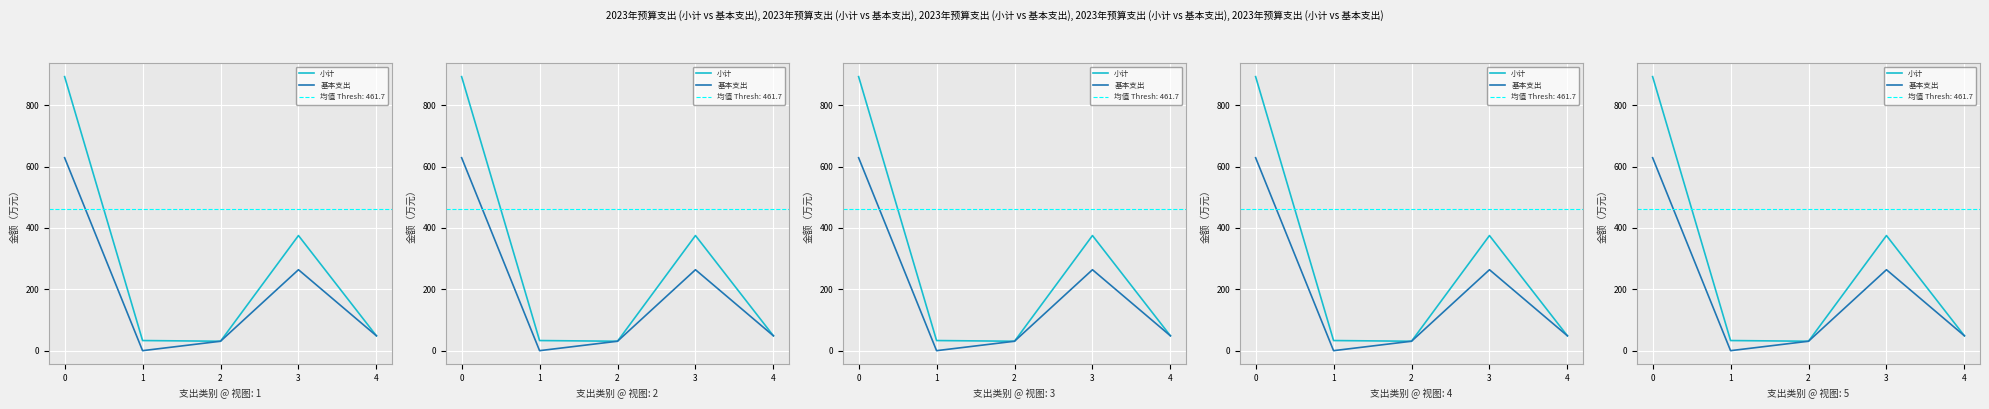

How many values in the 小计 series are below 48?

2